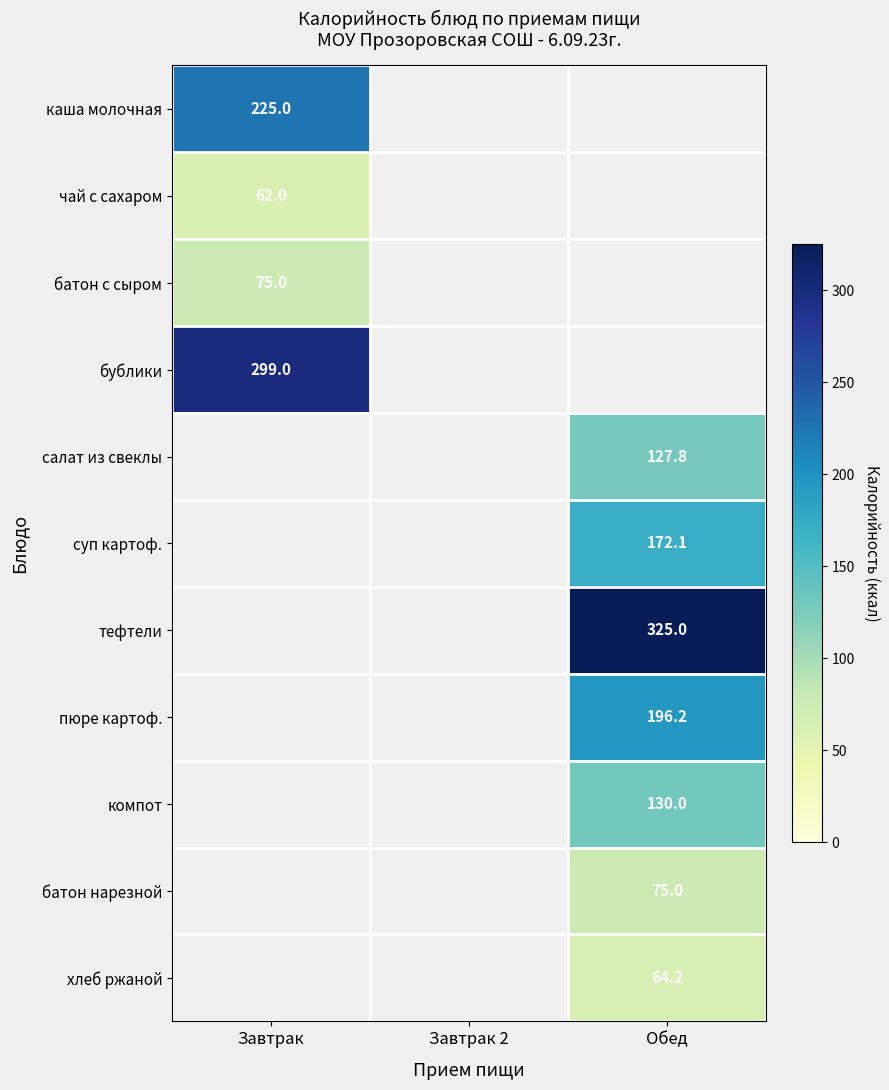

Is the value of батон с сыром at Завтрак greater than the value of хлеб ржаной at Обед?

Yes